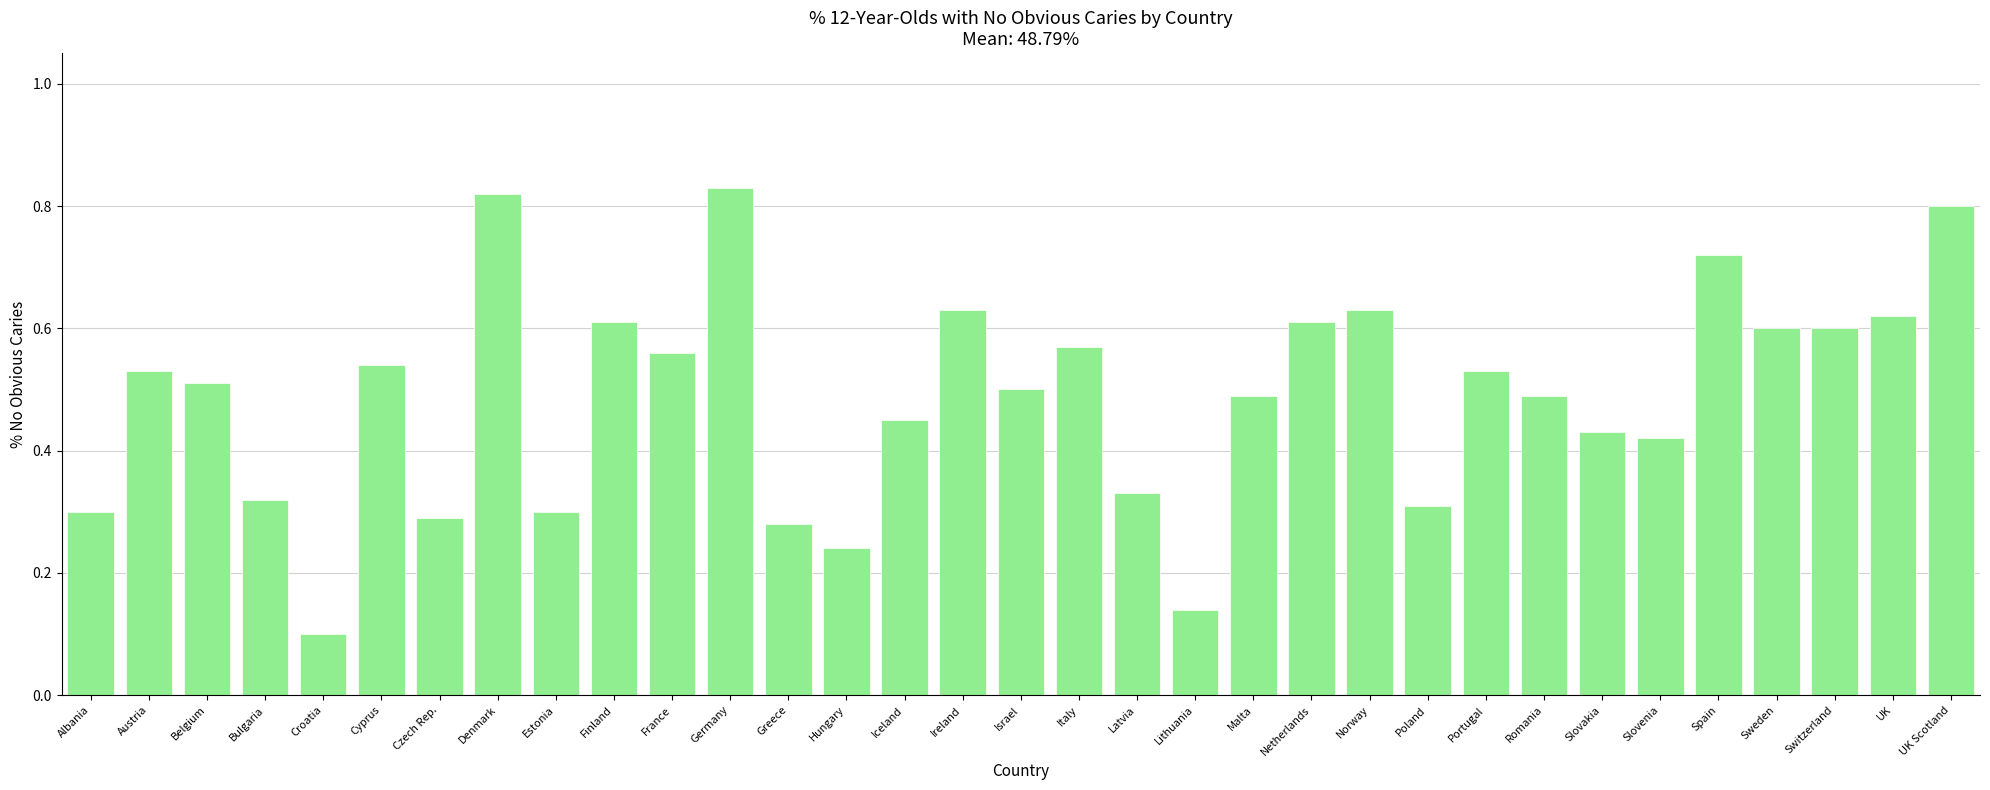

At which category does the chart reach its minimum across all series?

Croatia